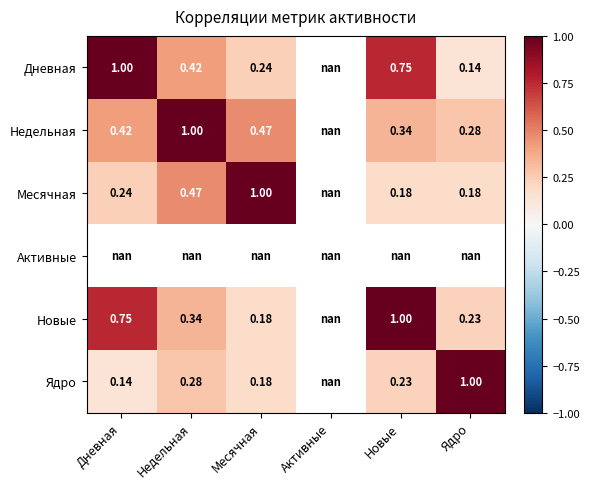

Between Недельная and Месячная, which series saw the biggest shift?

Недельная